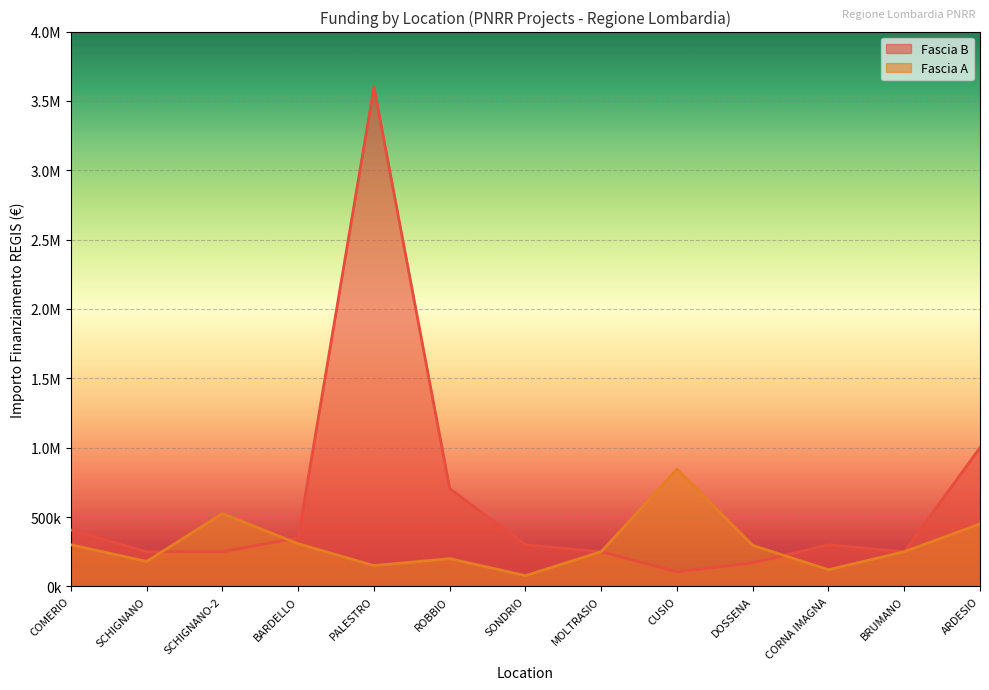

How many categories are shown in the chart?

13